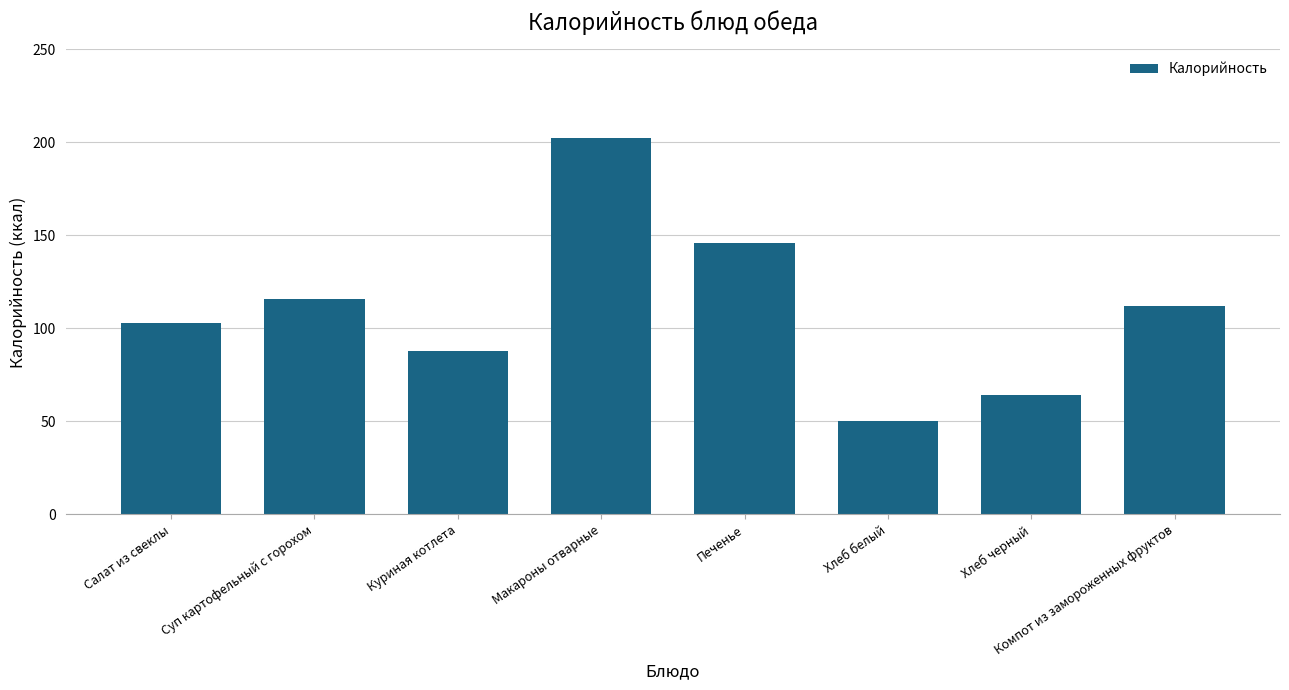

Rank the categories by value from highest to lowest.

Макароны отварные, Печенье, Суп картофельный с горохом, Компот из замороженных фруктов, Салат из свеклы, Куриная котлета, Хлеб черный, Хлеб белый